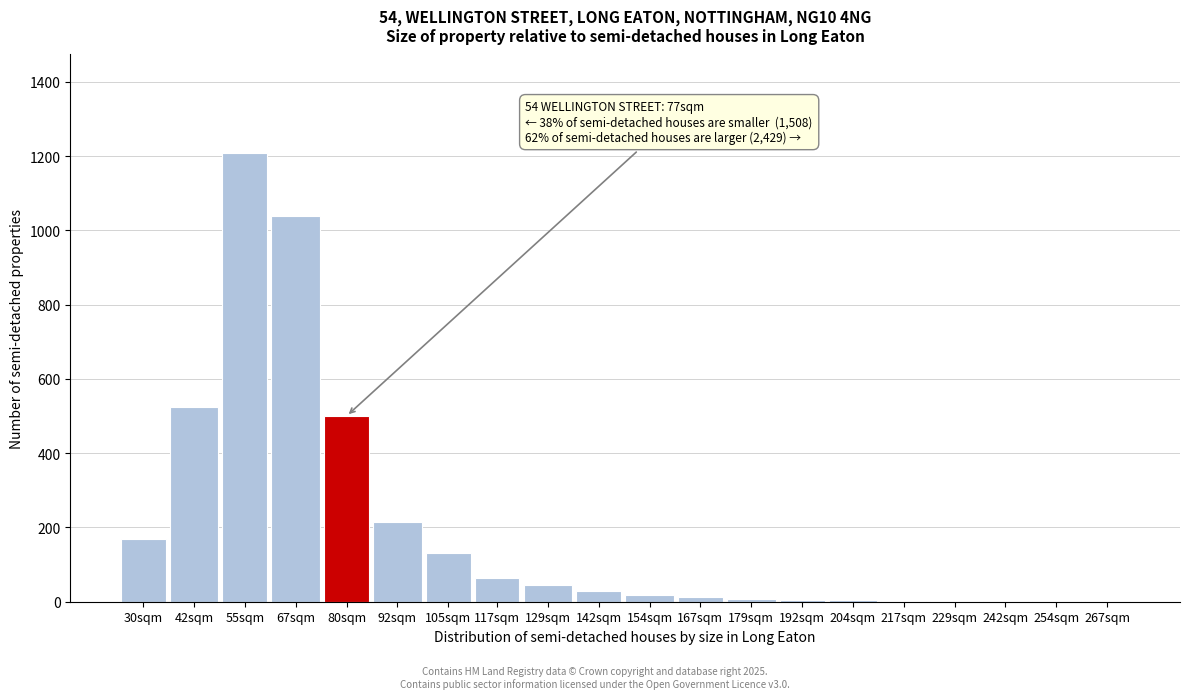

Is it true that the value at 117sqm is 65?

True